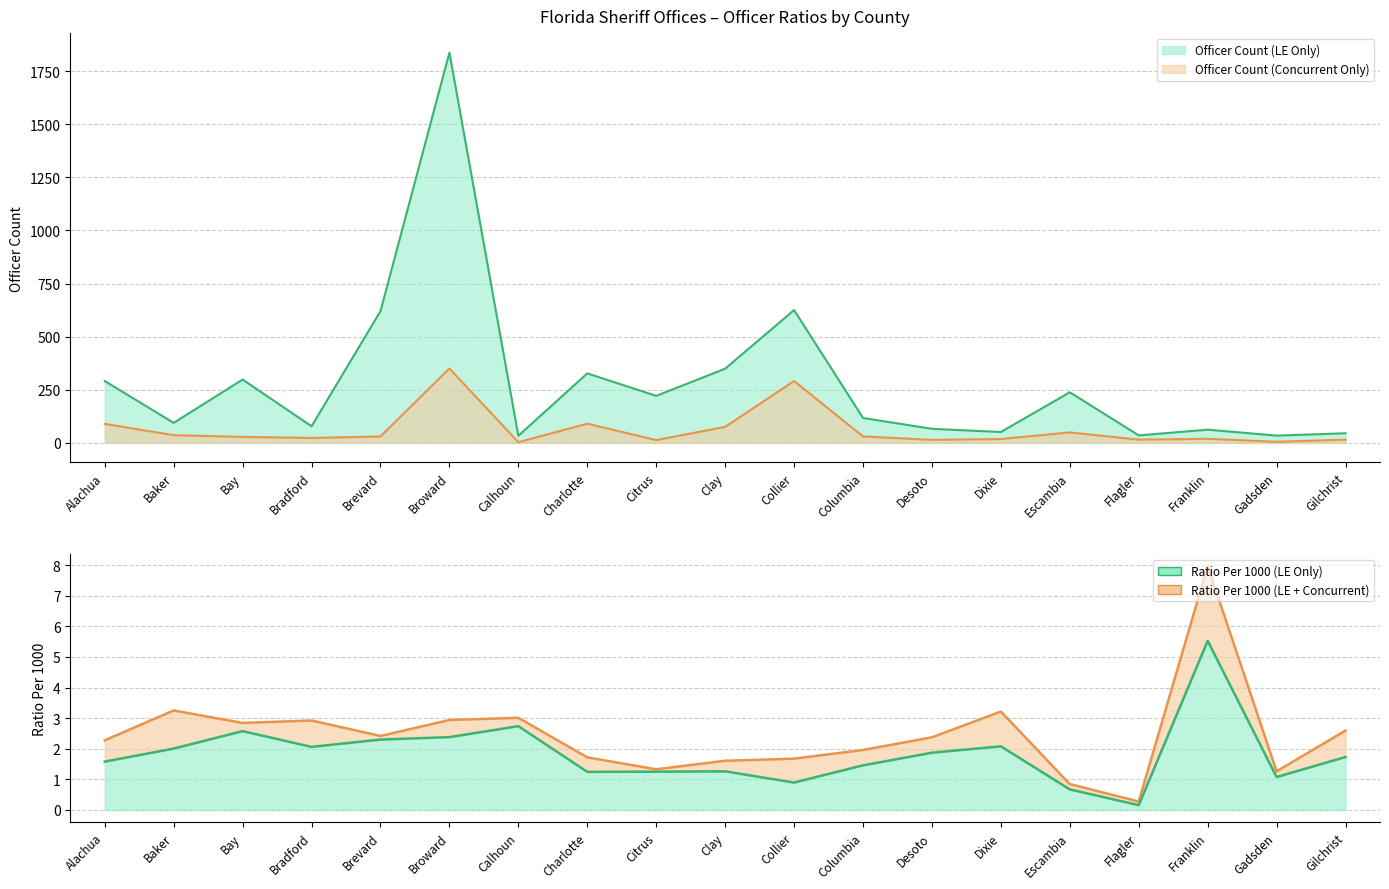

Is it true that Ratio Per 1000 (LE Only) equals 2.5 at Gilchrist?

False